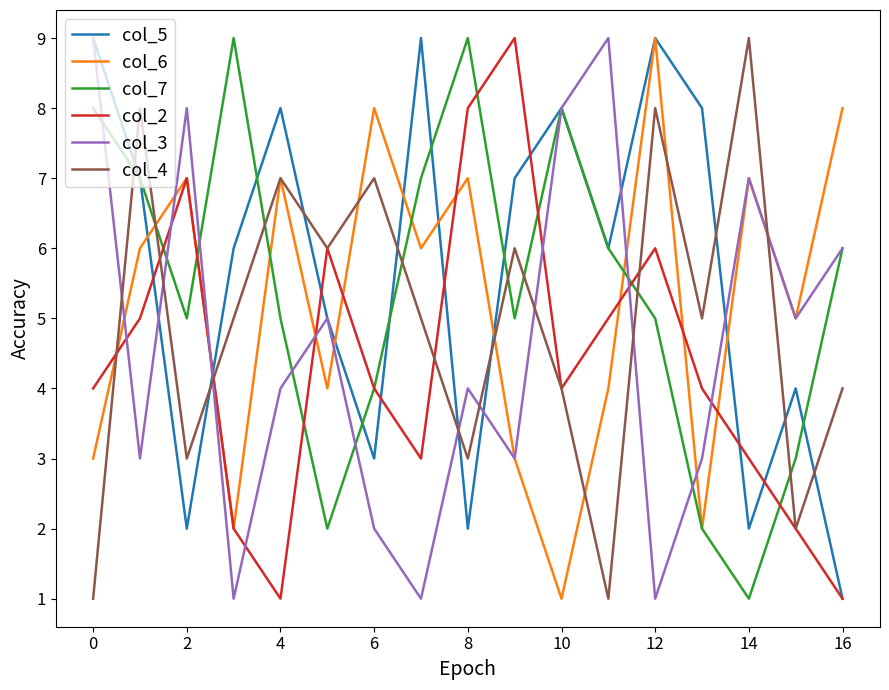

What is the greatest value displayed?

9